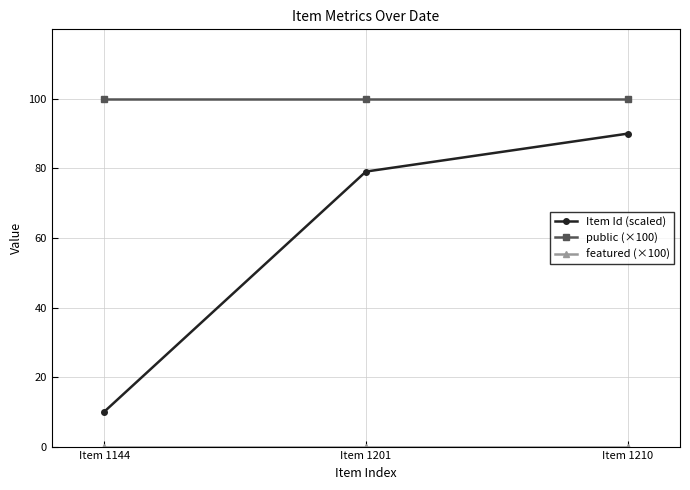

At how many categories does at least one series exceed 46?

3